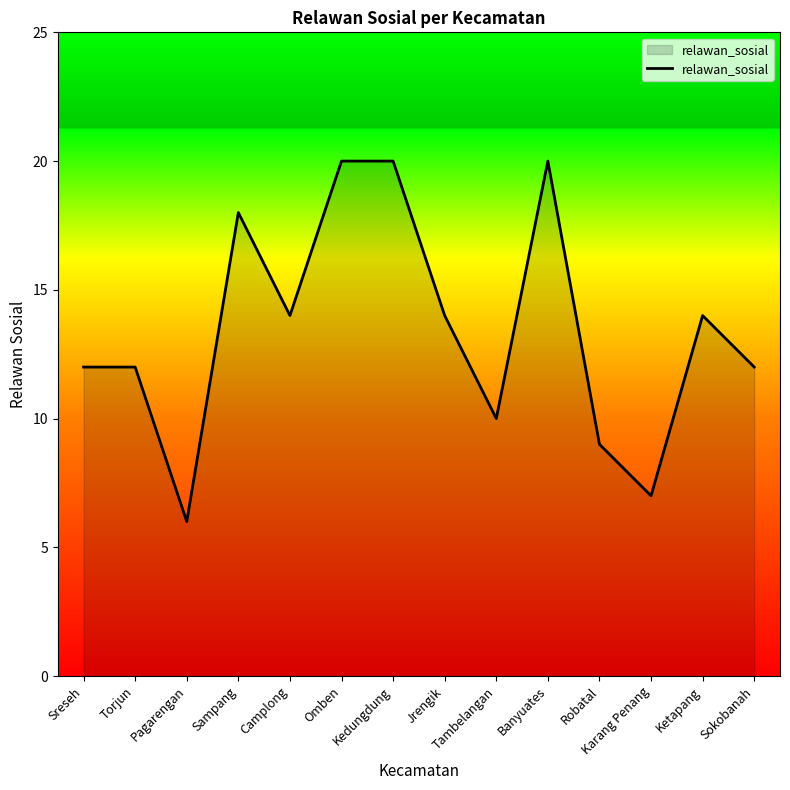

True or false: the data shows 9 at Robatal.

True